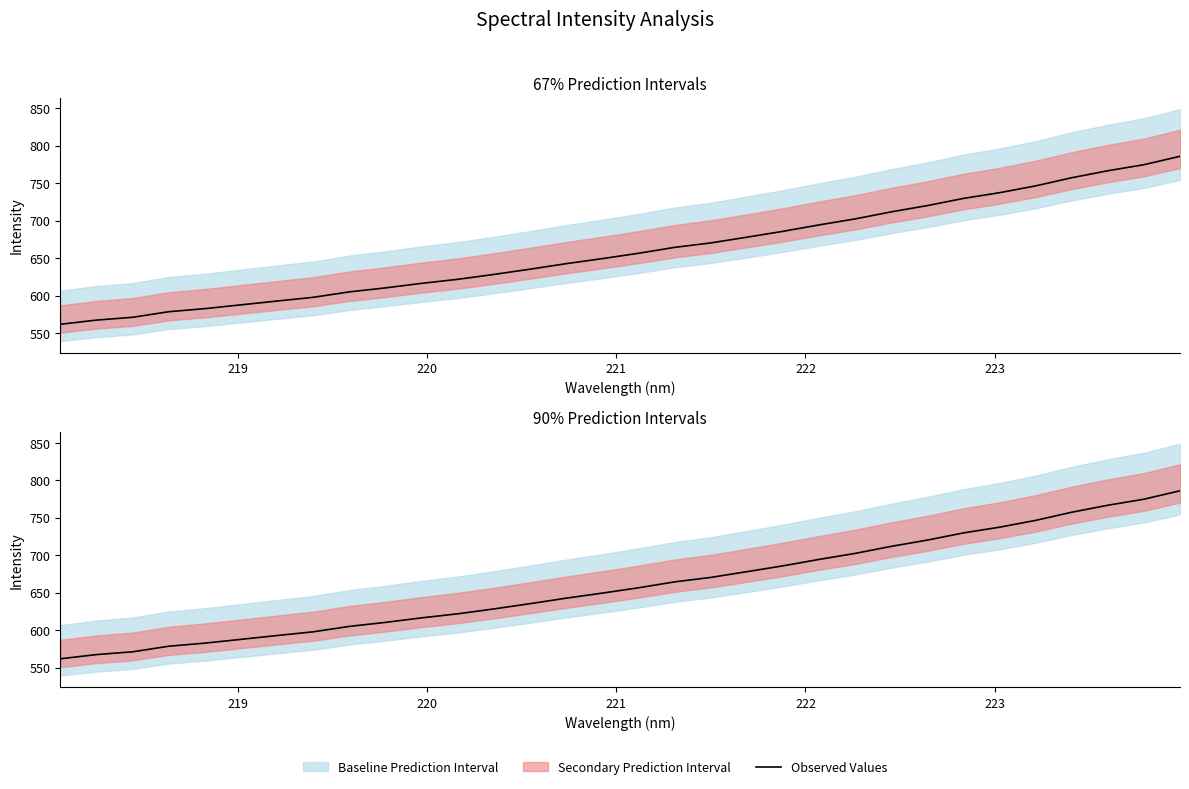

What is the smallest value displayed?

561.8